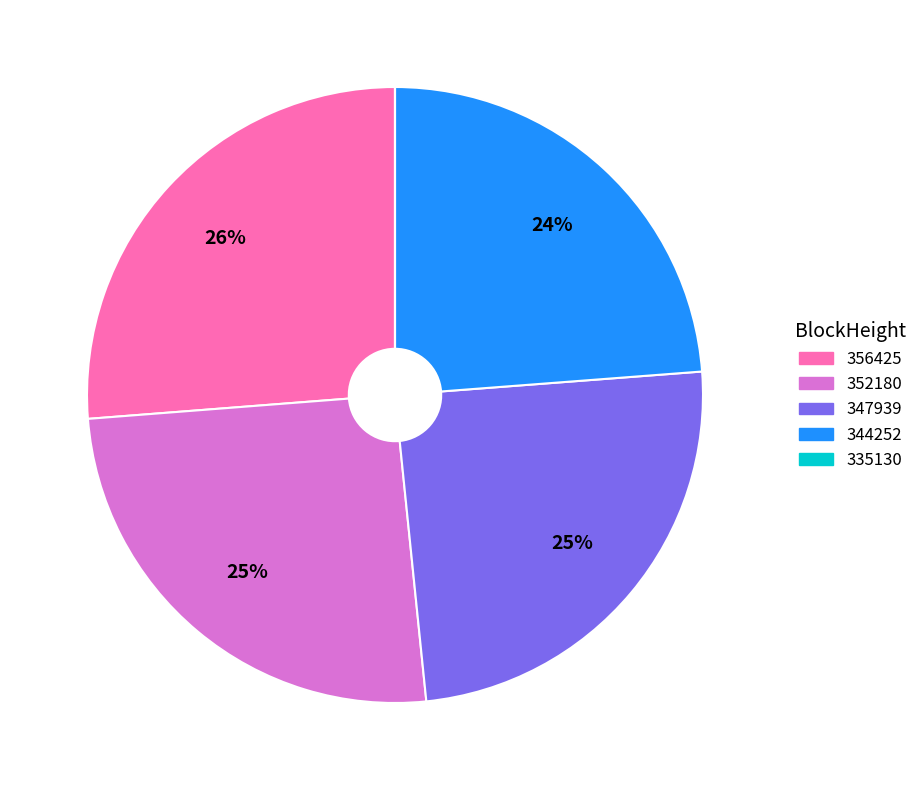

Is there any slice that represents more than half of the pie?

No